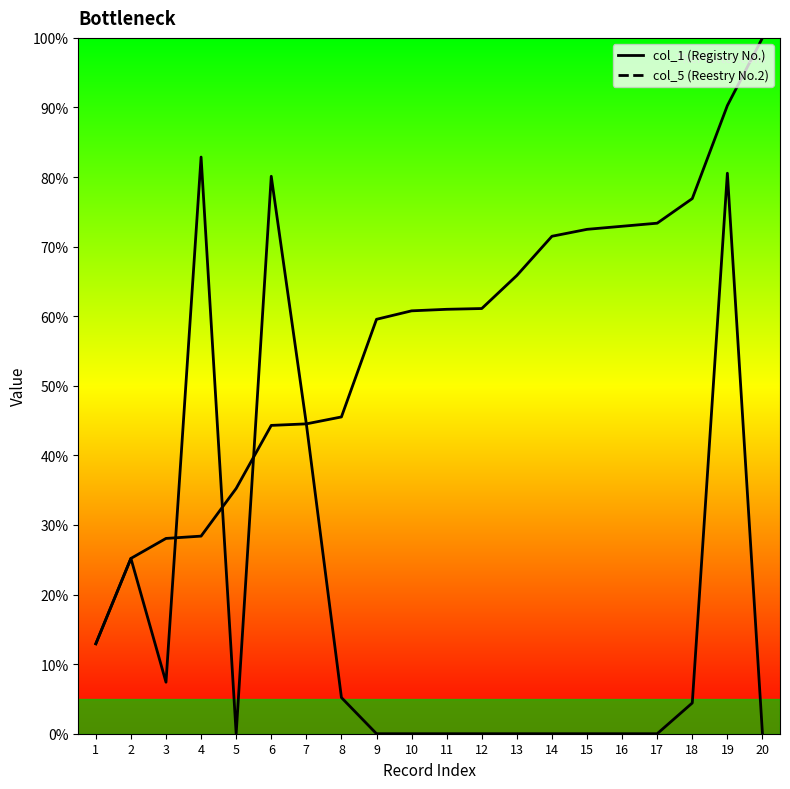

What is the value of the col_1 (Registry No.) point at the 16th from the left?

72.9